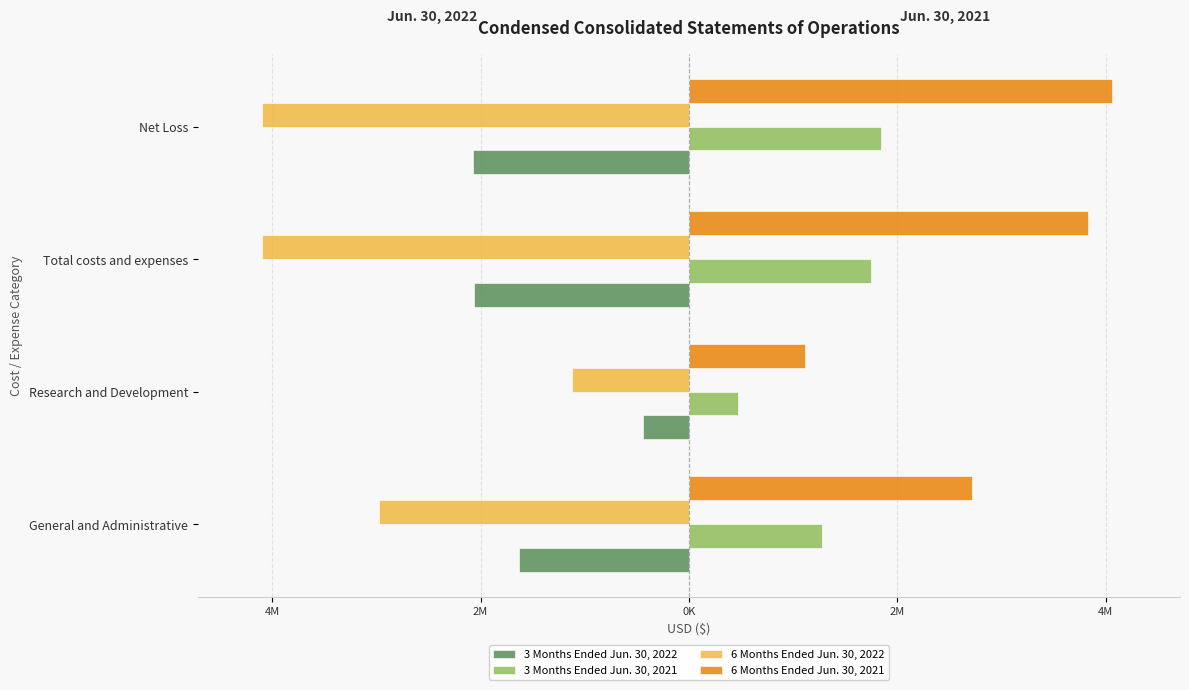

What are all the series names shown in the legend?

3 Months Ended Jun. 30, 2022, 3 Months Ended Jun. 30, 2021, 6 Months Ended Jun. 30, 2022, 6 Months Ended Jun. 30, 2021